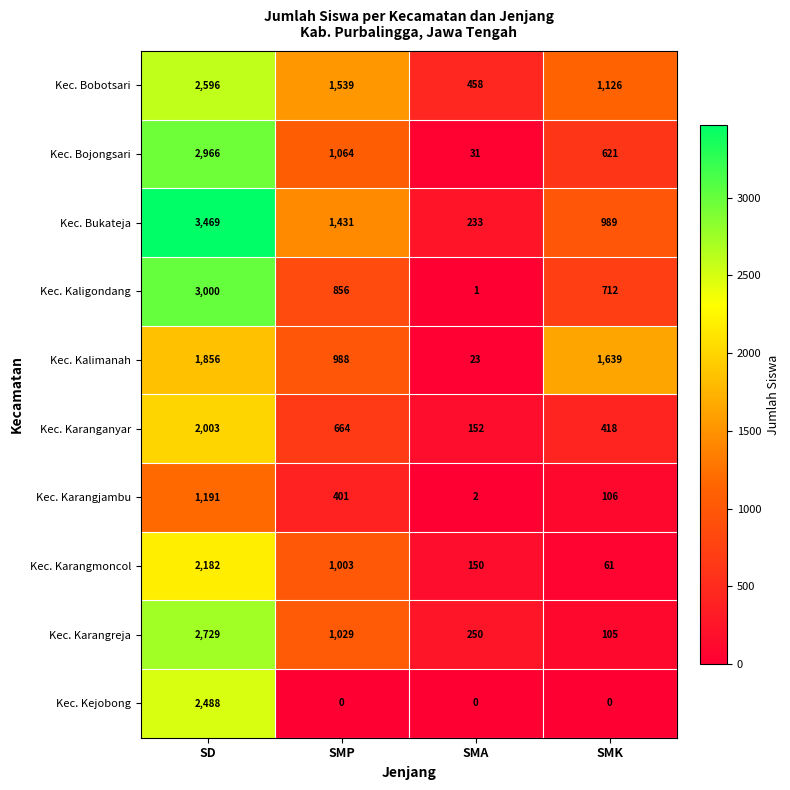

Rank the series by their maximum value, from highest to lowest.

Kec. Bukateja, Kec. Kaligondang, Kec. Bojongsari, Kec. Karangreja, Kec. Bobotsari, Kec. Kejobong, Kec. Karangmoncol, Kec. Karanganyar, Kec. Kalimanah, Kec. Karangjambu